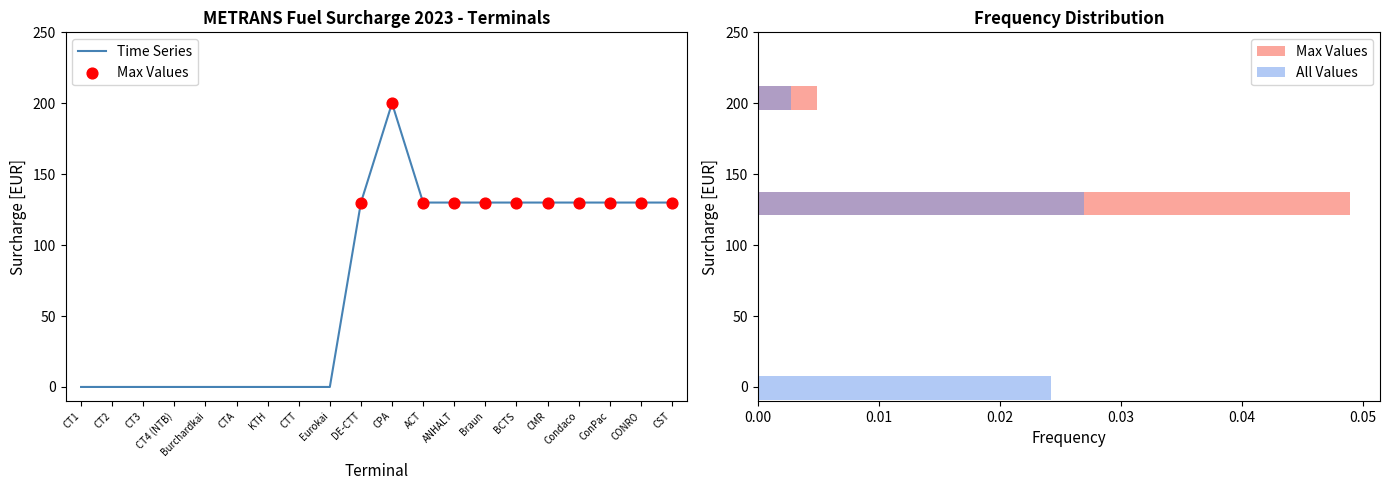

Between CTT and BCTS, which is larger?

BCTS